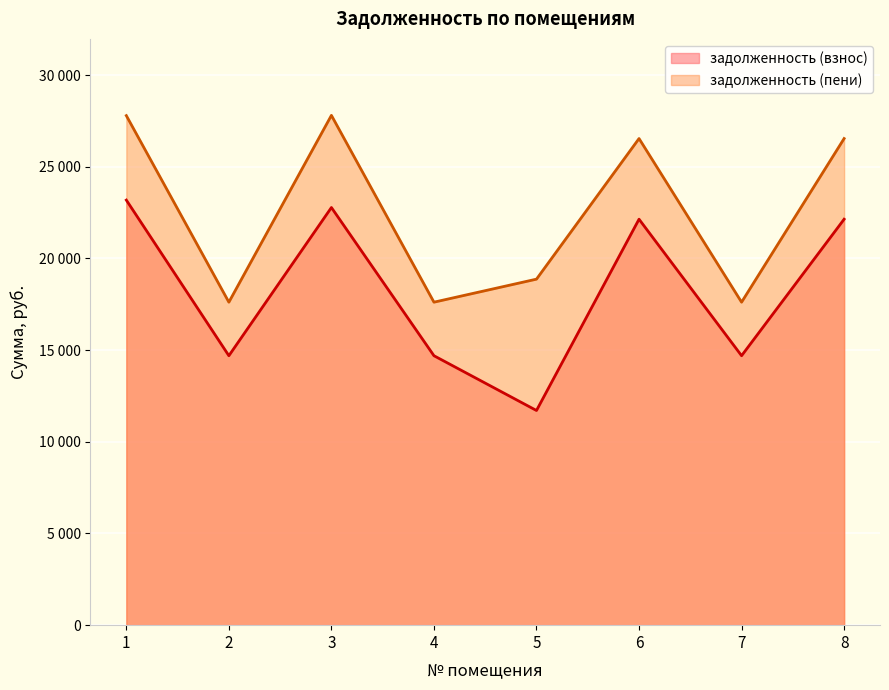

Is the value of задолженность (взнос) at 1 greater than the value of задолженность (пени) at 4?

Yes